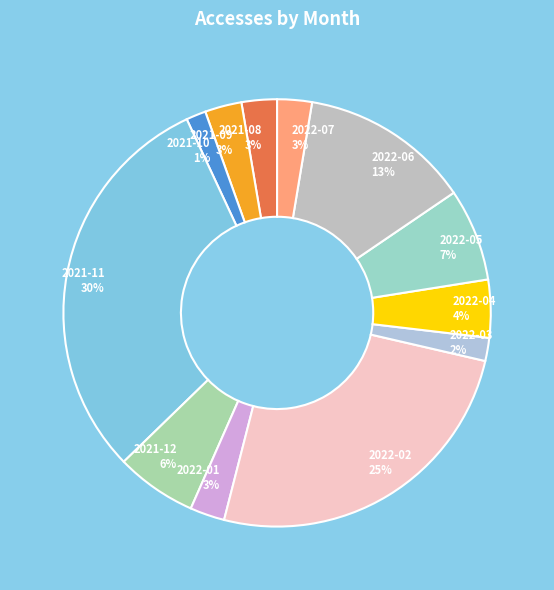

Is there any slice that represents more than half of the pie?

No